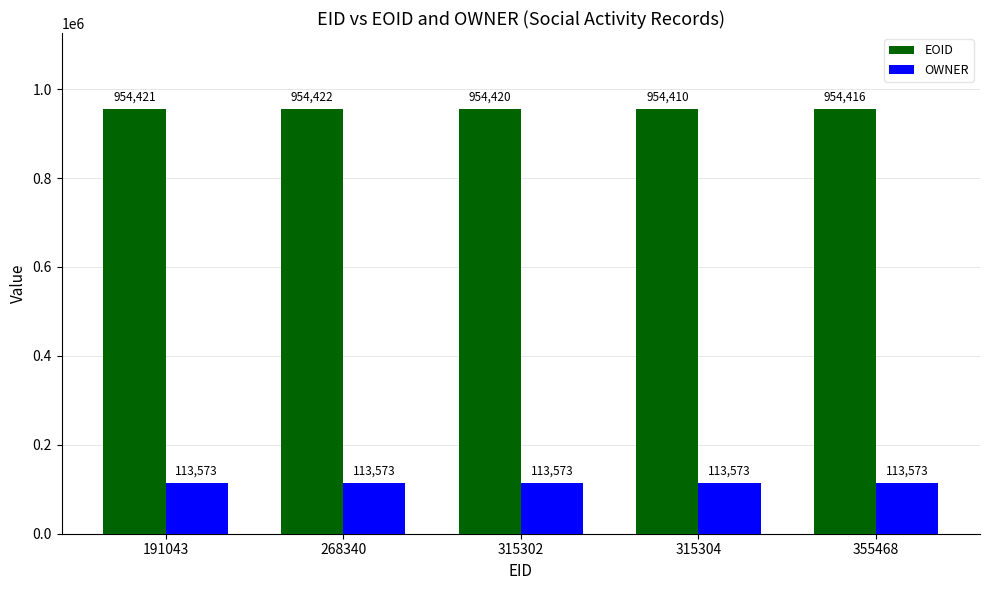

At which label does EOID first exceed 954420?

191043